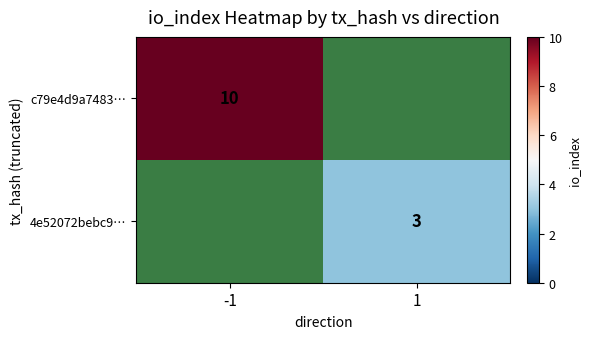

How many series are shown in this chart?

2